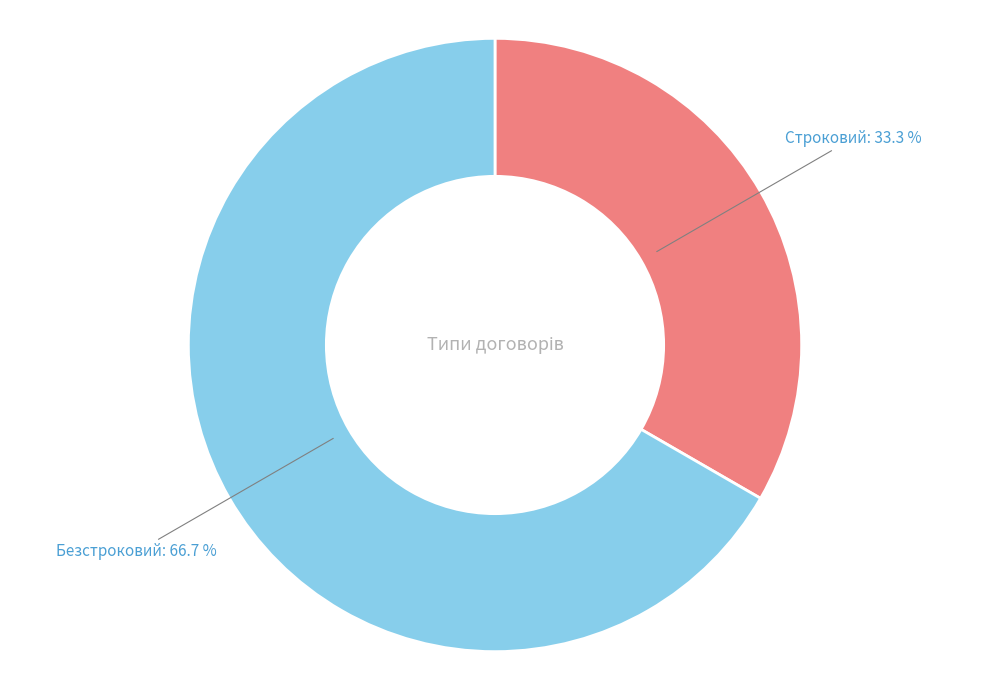

Count the number of slices in the pie.

2